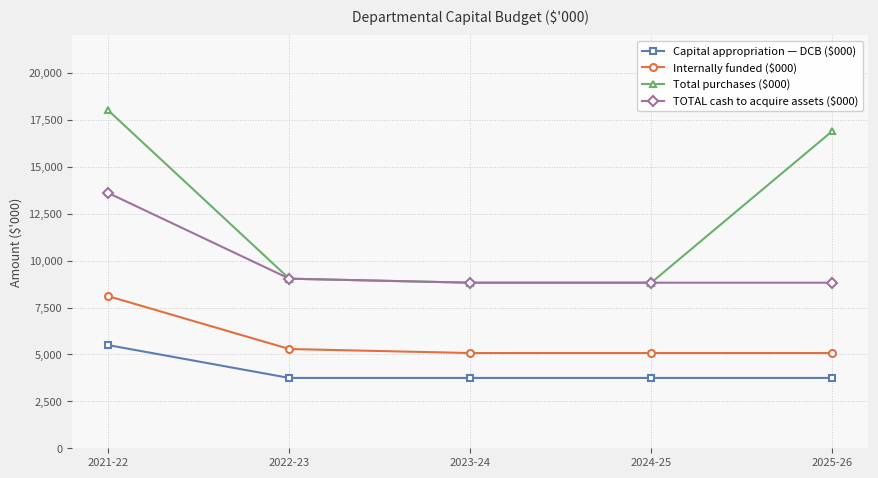

At which label does Total purchases ($000) reach its peak?

2021-22